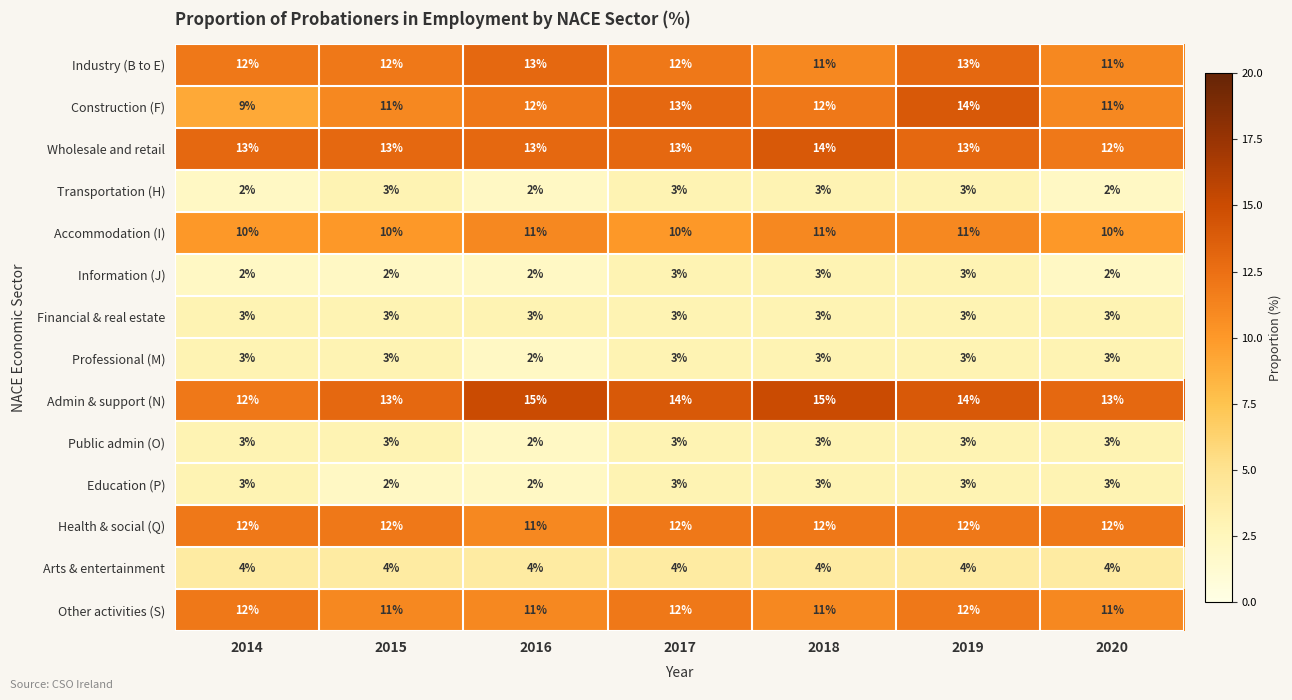

What is the total value across all series at 2014?

100